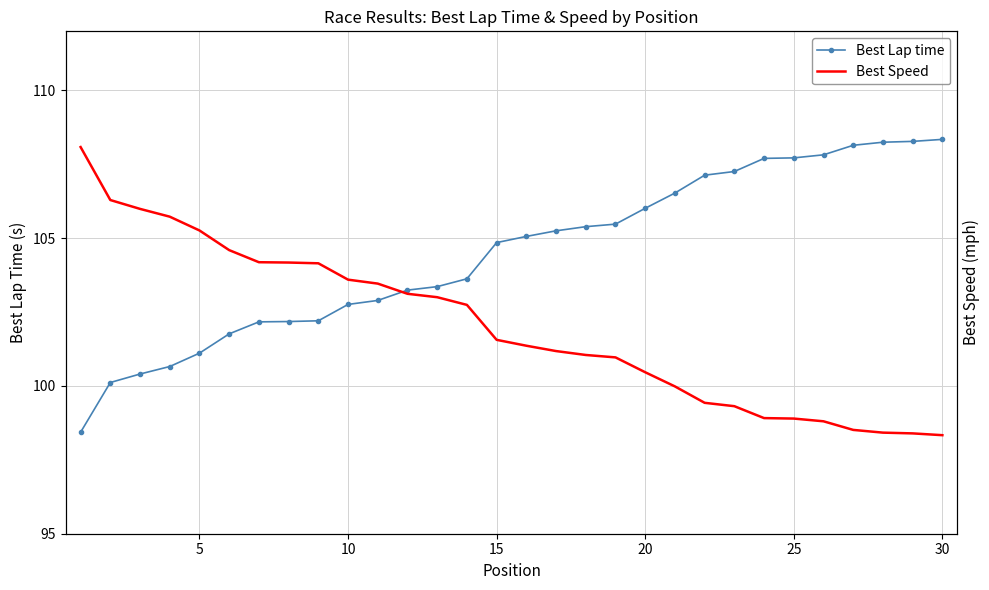

Is it true that Best Lap time equals 161.9 at 30?

False